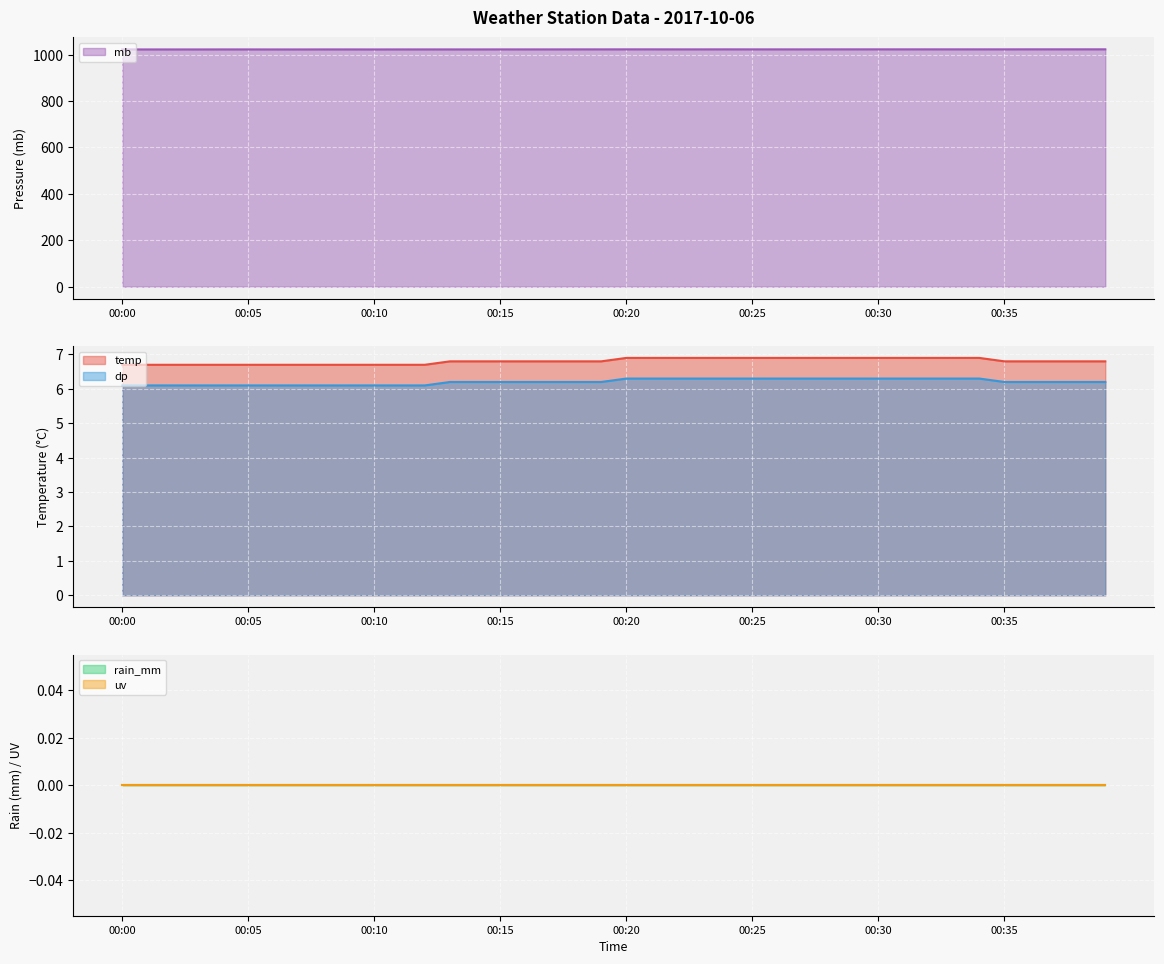

At how many categories does at least one series exceed 629?

40